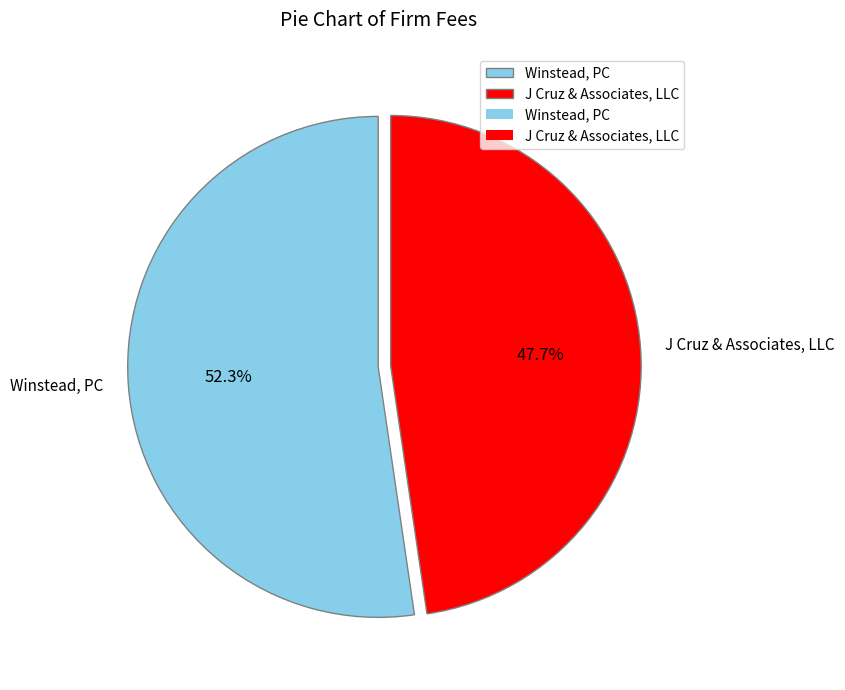

Rank the categories by value from highest to lowest.

Winstead, PC, J Cruz & Associates, LLC